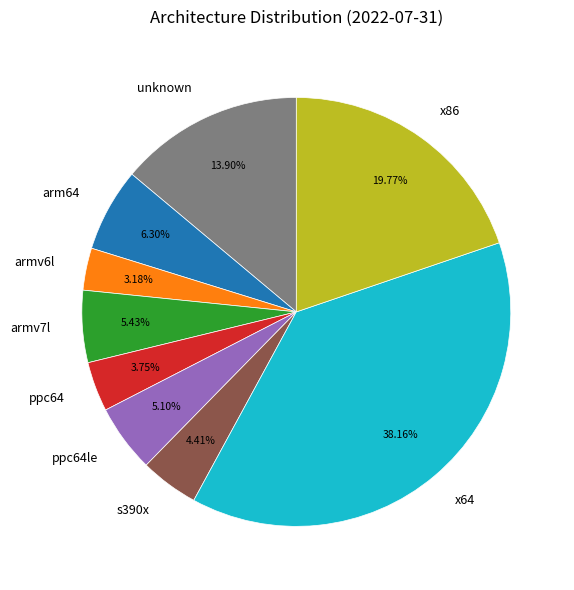

What is the smallest slice in the pie chart?

armv6l